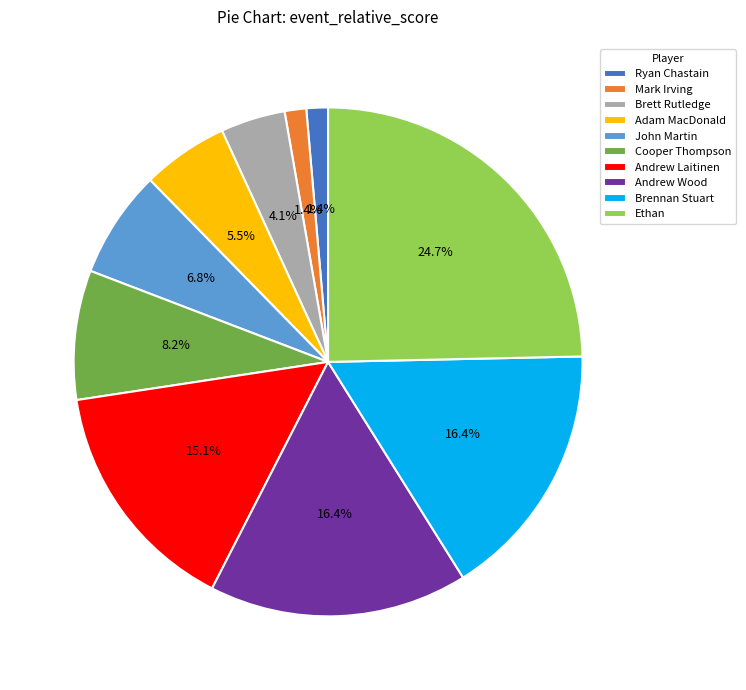

What is the ratio of the value at Cooper Thompson to the value at John Martin?

1.2